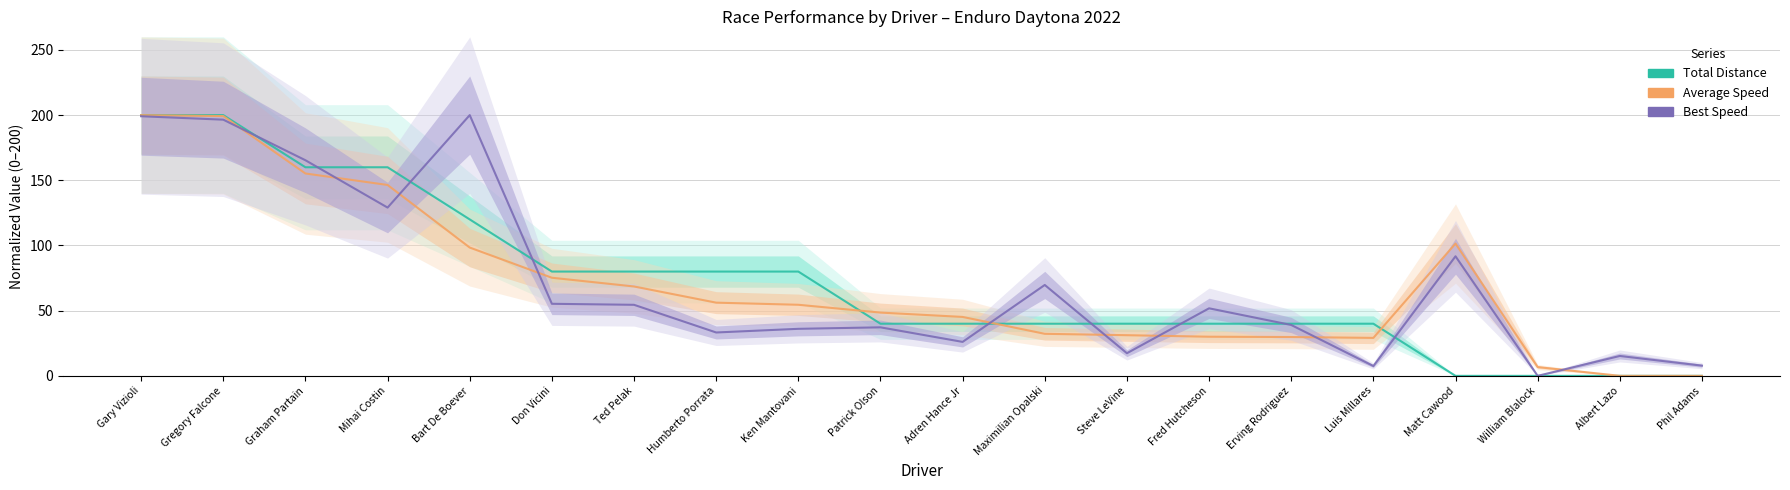

Between Patrick Olson and Bart De Boever, which is larger?

Bart De Boever